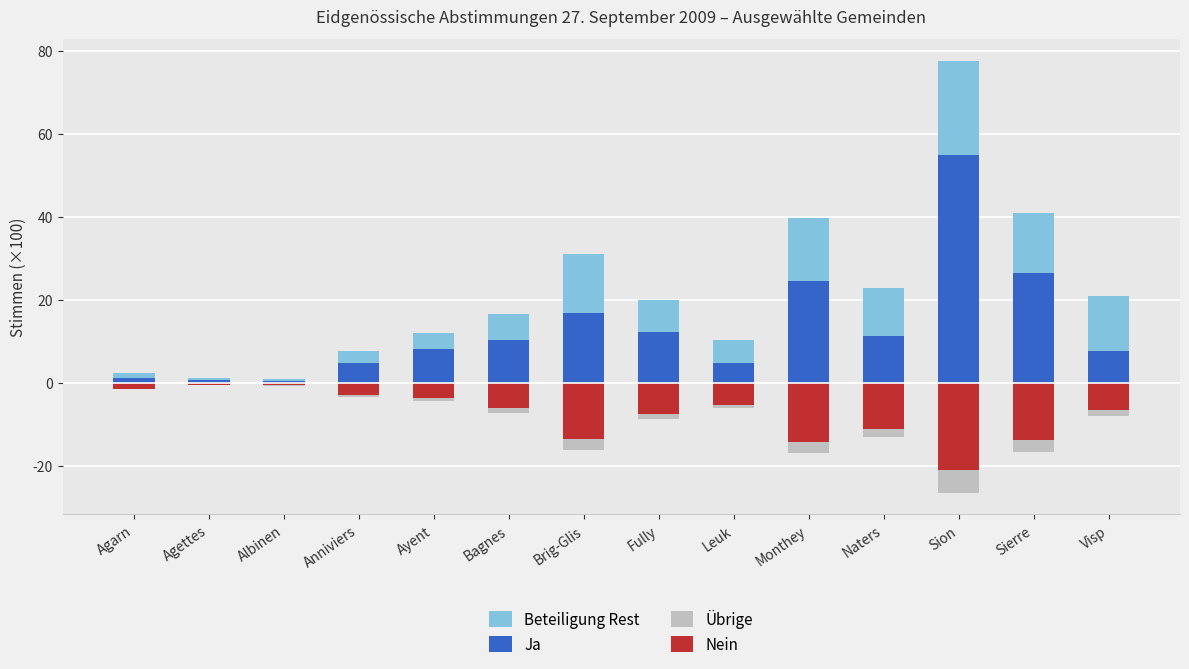

How many groups of bars are there?

14